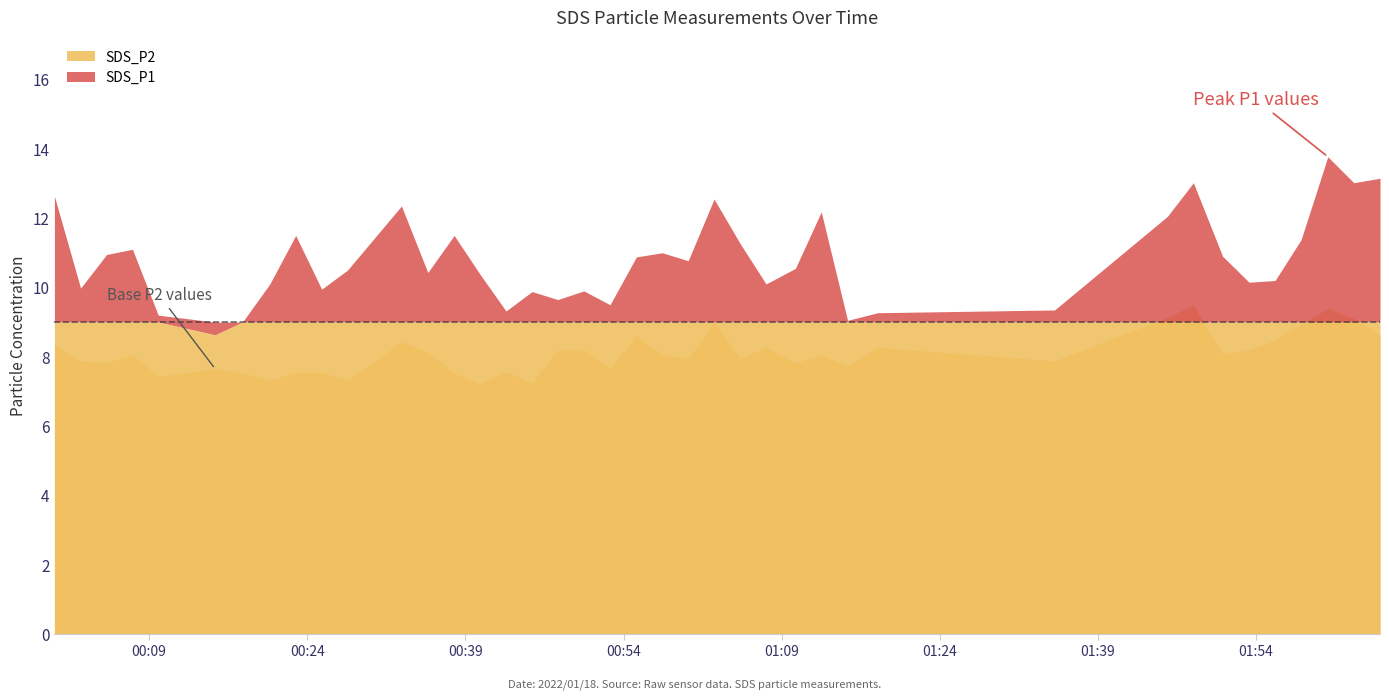

What value does the SDS_P1 series have at 2022/01/18 00:20:27?

10.1